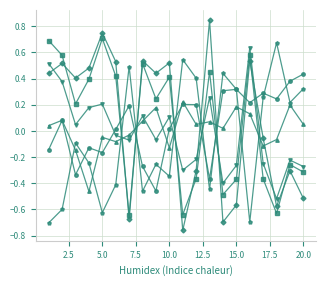

How many categories are shown in the chart?

20